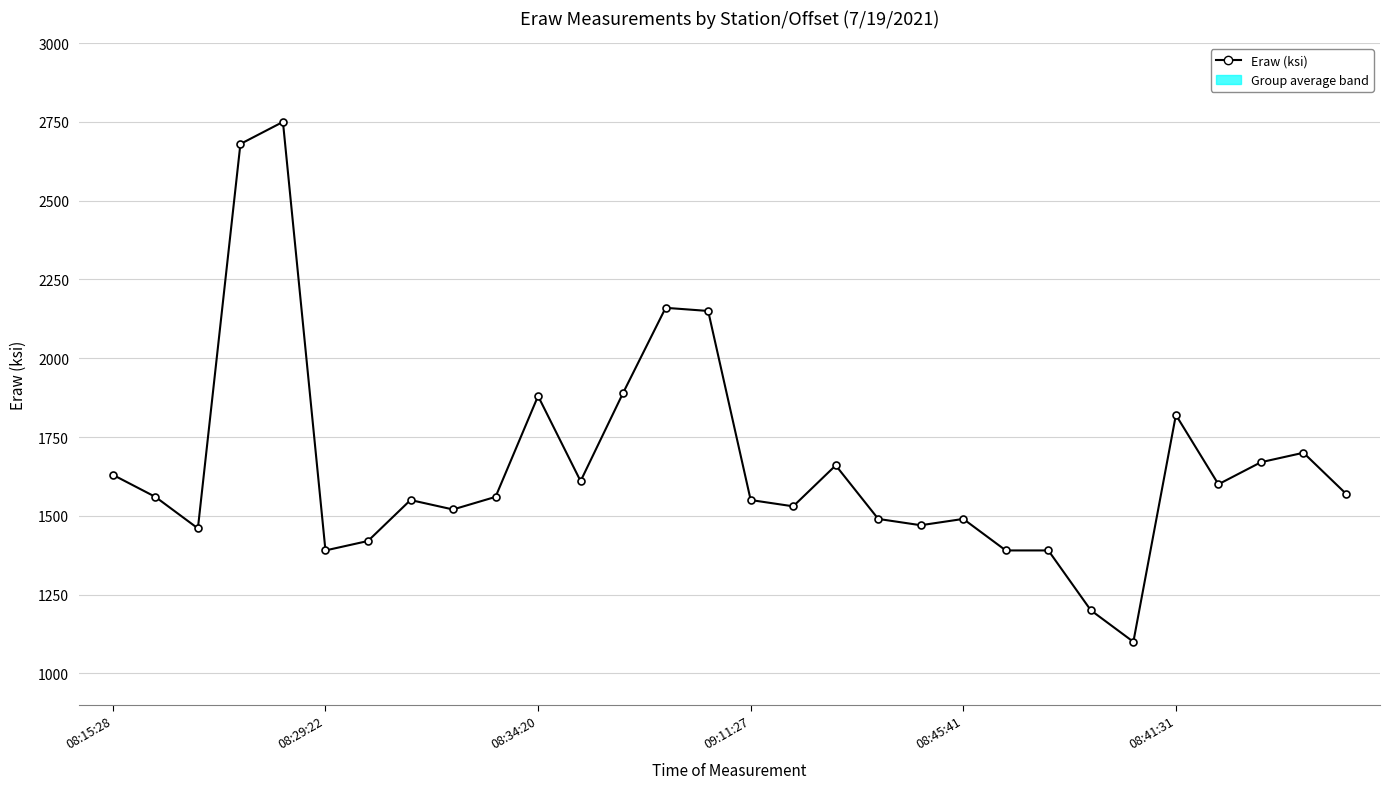

True or false: the data has more than 0 interior local peaks.

True